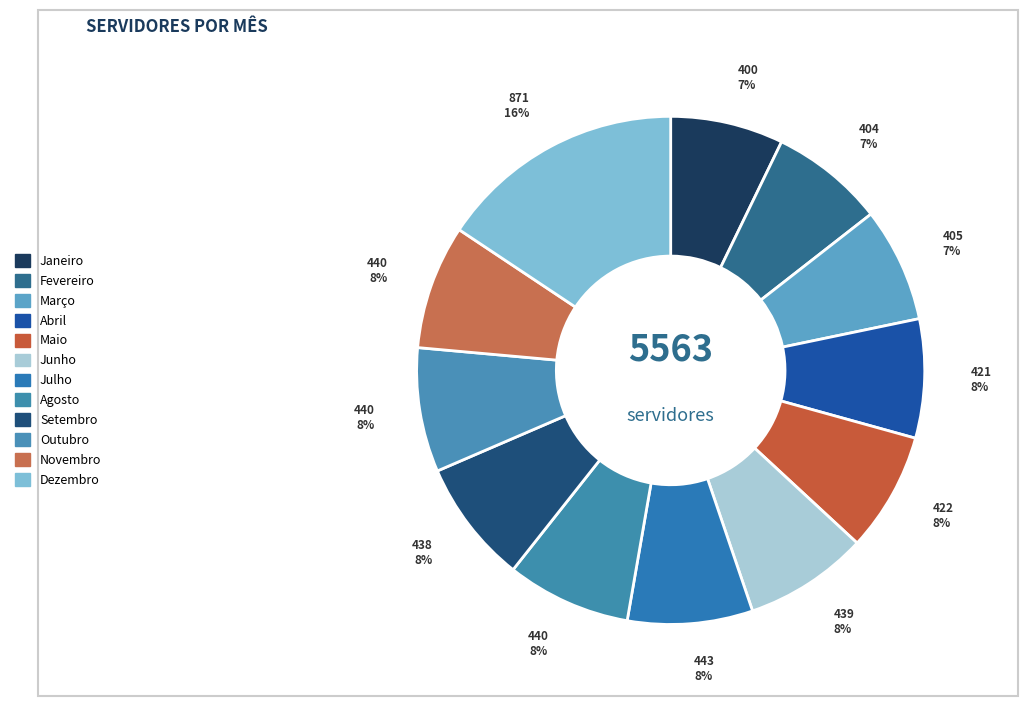

Is there a majority slice in this chart?

No